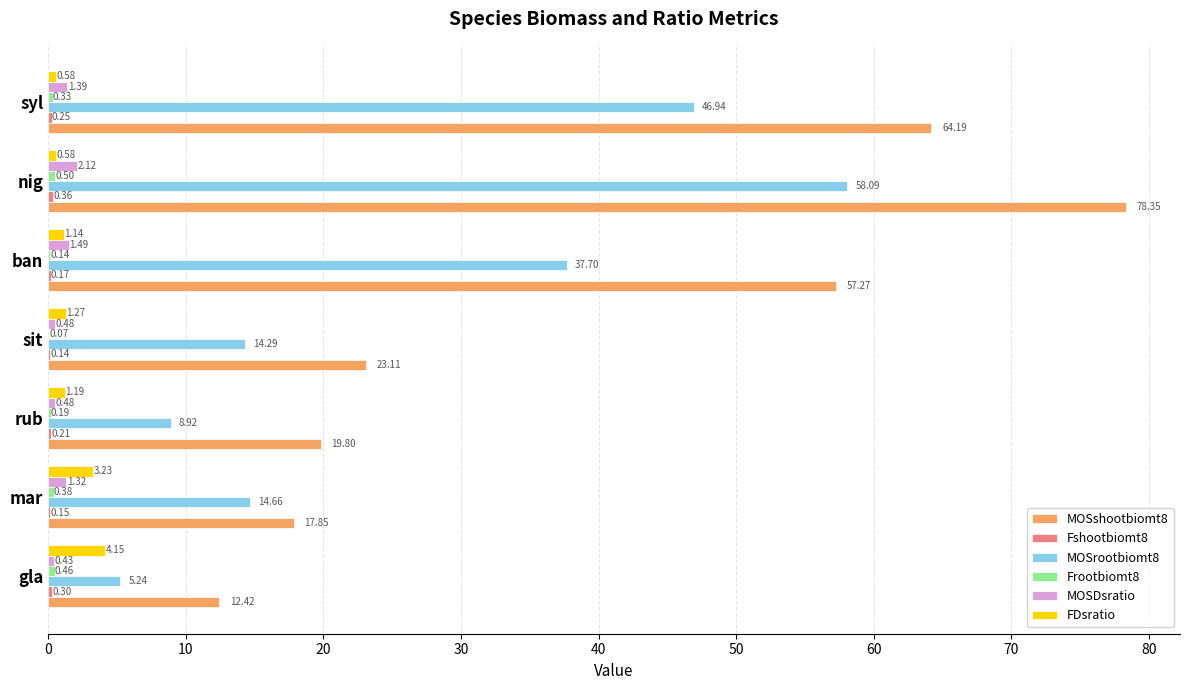

At which label does MOSshootbiomt8 reach its peak?

nig